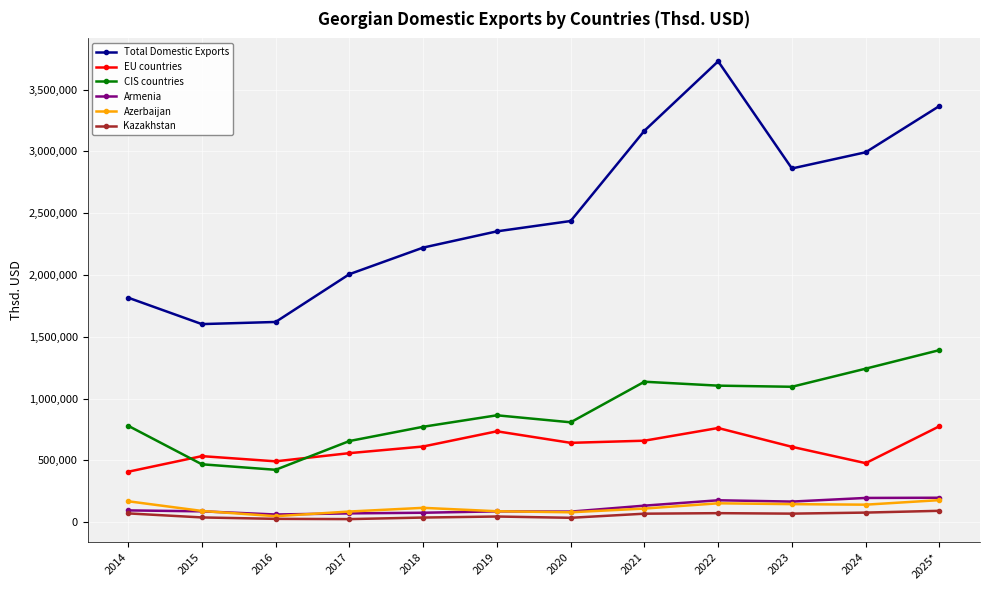

What is the value of the Armenia point at the 2nd from the left?

87251.5